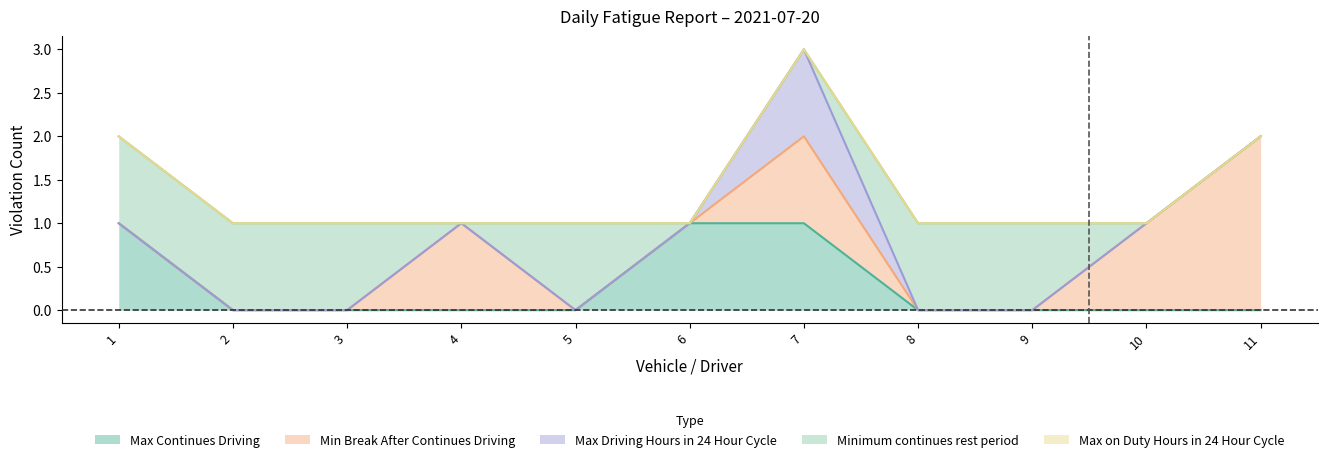

How many lines are shown in the chart?

5